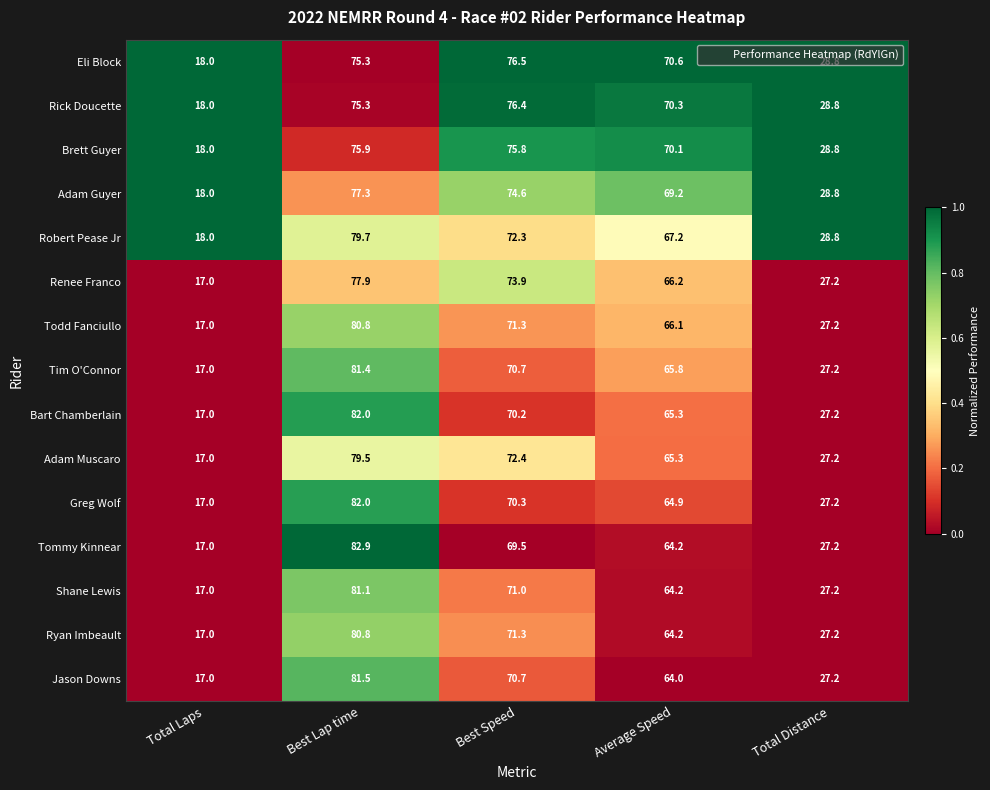

Between Best Lap time and Best Speed, which series saw the biggest shift?

Tommy Kinnear